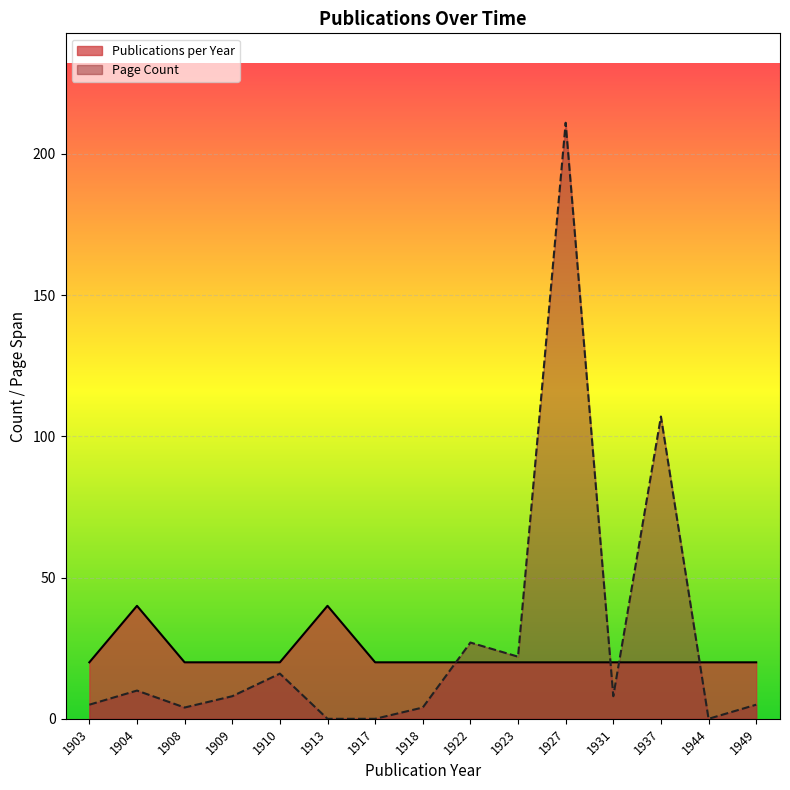

Reading left to right, what are all the values shown in this chart?

Publications per Year: 1903=20	1904=40	1908=20	1909=20	1910=20	1913=40	1917=20	1918=20	1922=20	1923=20	1927=20	1931=20	1937=20	1944=20	1949=20
Page Count: 1903=5	1904=10	1908=4	1909=8	1910=16	1913=0	1917=0	1918=4	1922=27	1923=22	1927=211	1931=8	1937=107	1944=0	1949=5